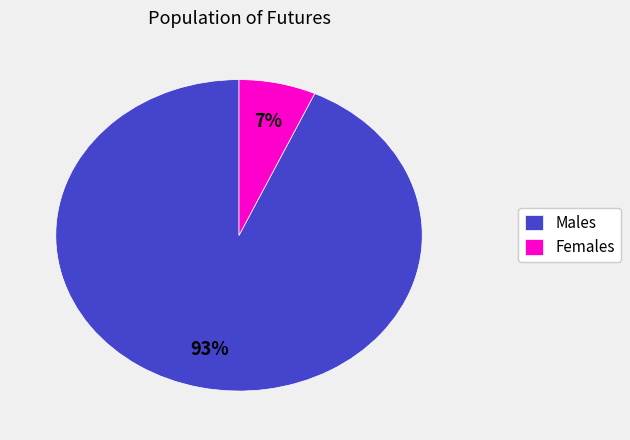

Combined, do Males and Females account for over 50%?

Yes